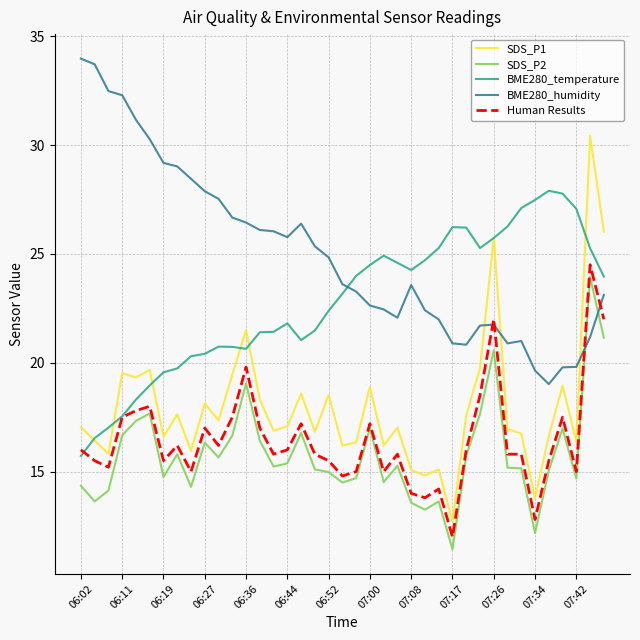

What are all the series names shown in the legend?

SDS_P1, SDS_P2, BME280_temperature, BME280_humidity, Human Results